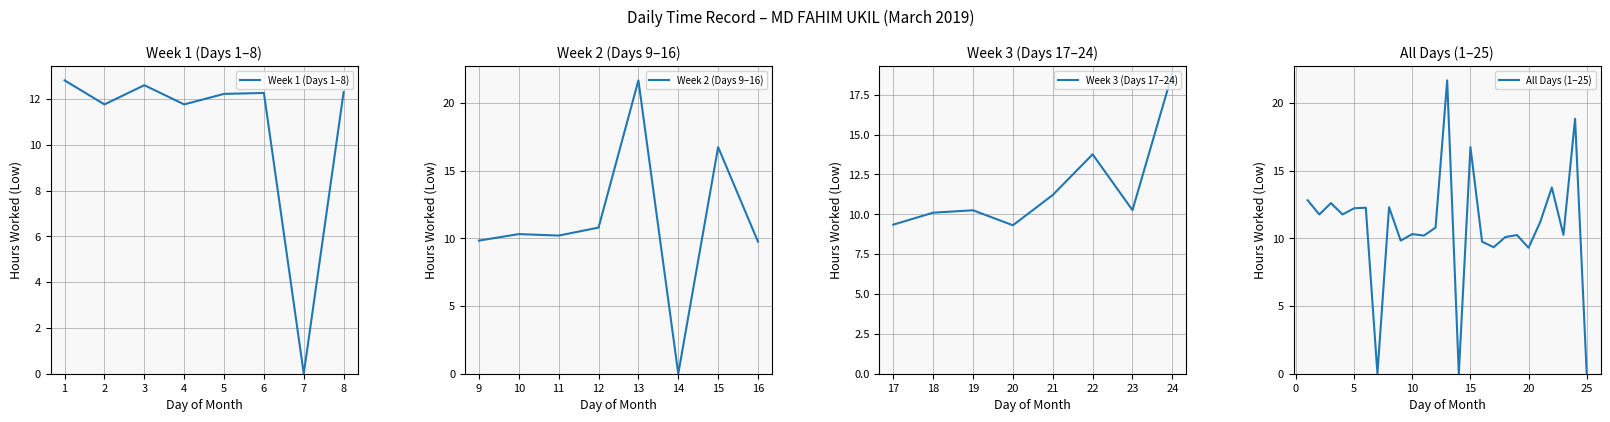

What is the difference between the second highest and second lowest values in the Week 2 series?

7.0